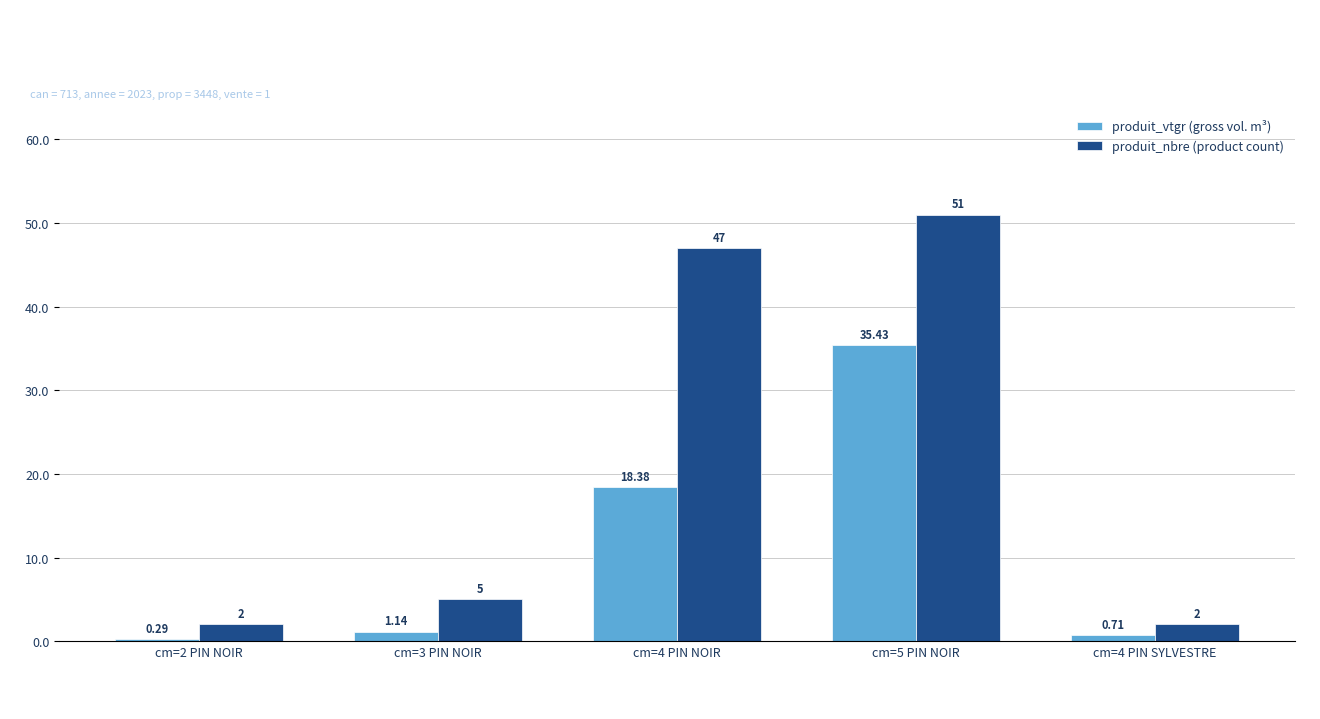

The value of produit_nbre (product count) at cm=3 PIN NOIR is 5.0. True or false?

True